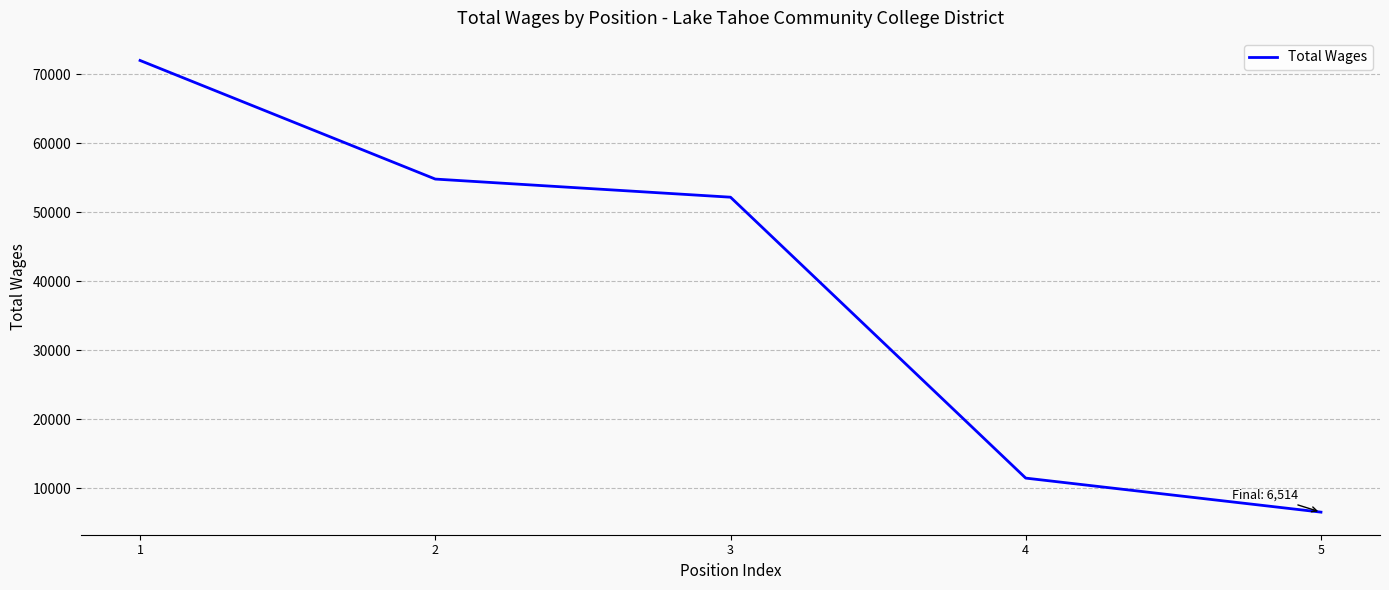

The value at 1 is 71983. True or false?

True